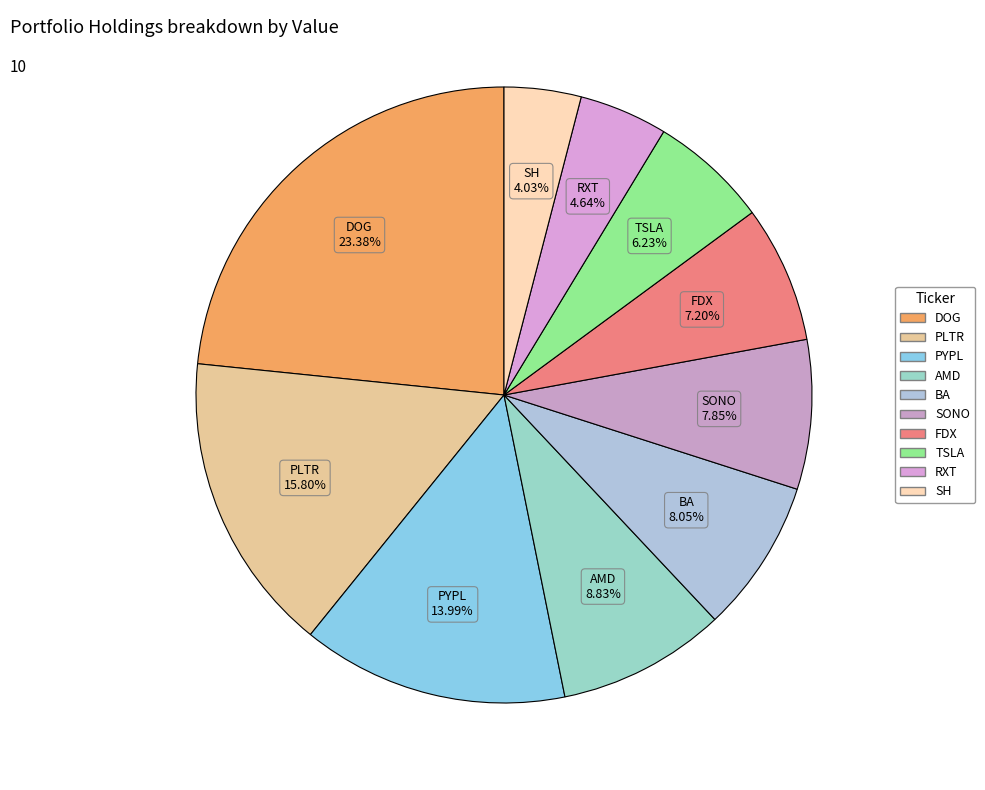

To the nearest percent, what is the difference between the largest and smallest slice percentages?

19%